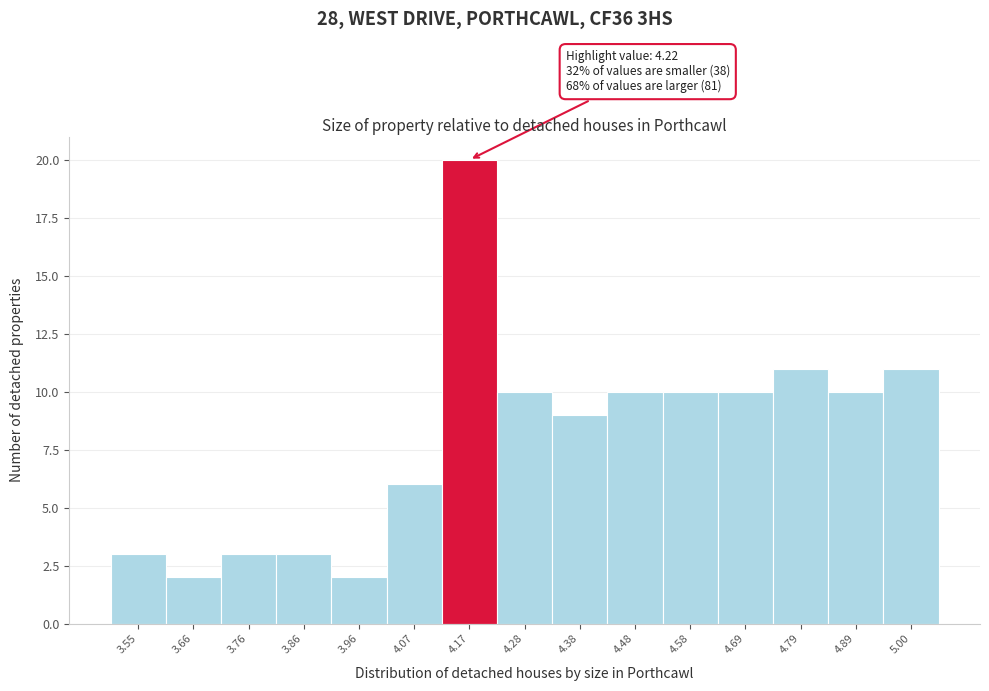

Over which range of the x-axis is the bar tallest?

4.12 to 4.22